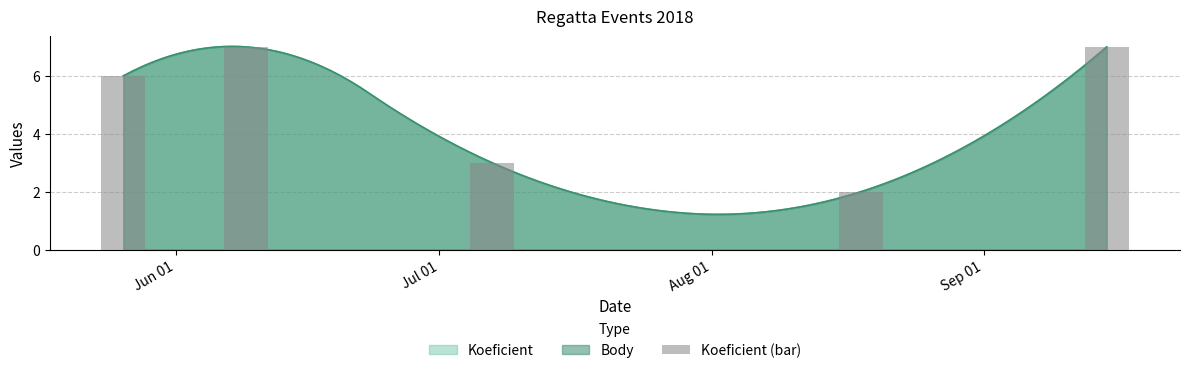

How many bars are there in total?

5